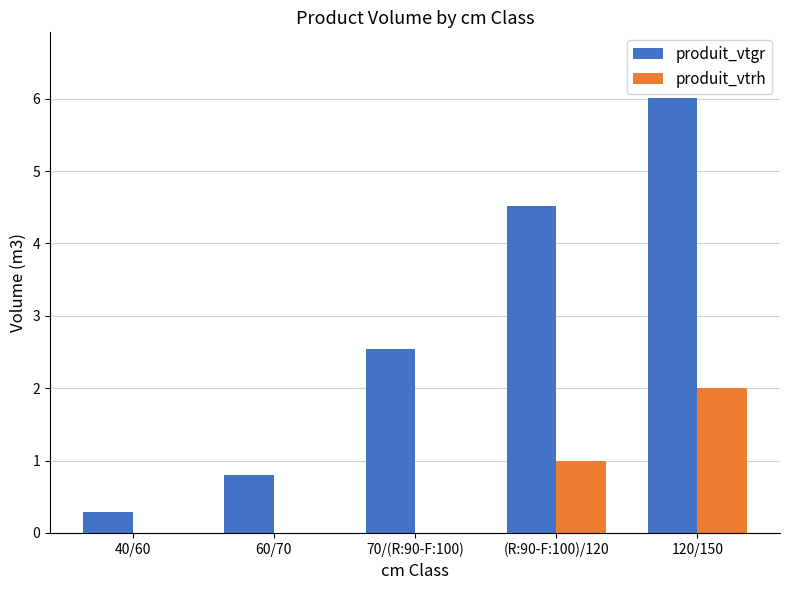

Which series has the largest total across all categories?

produit_vtgr